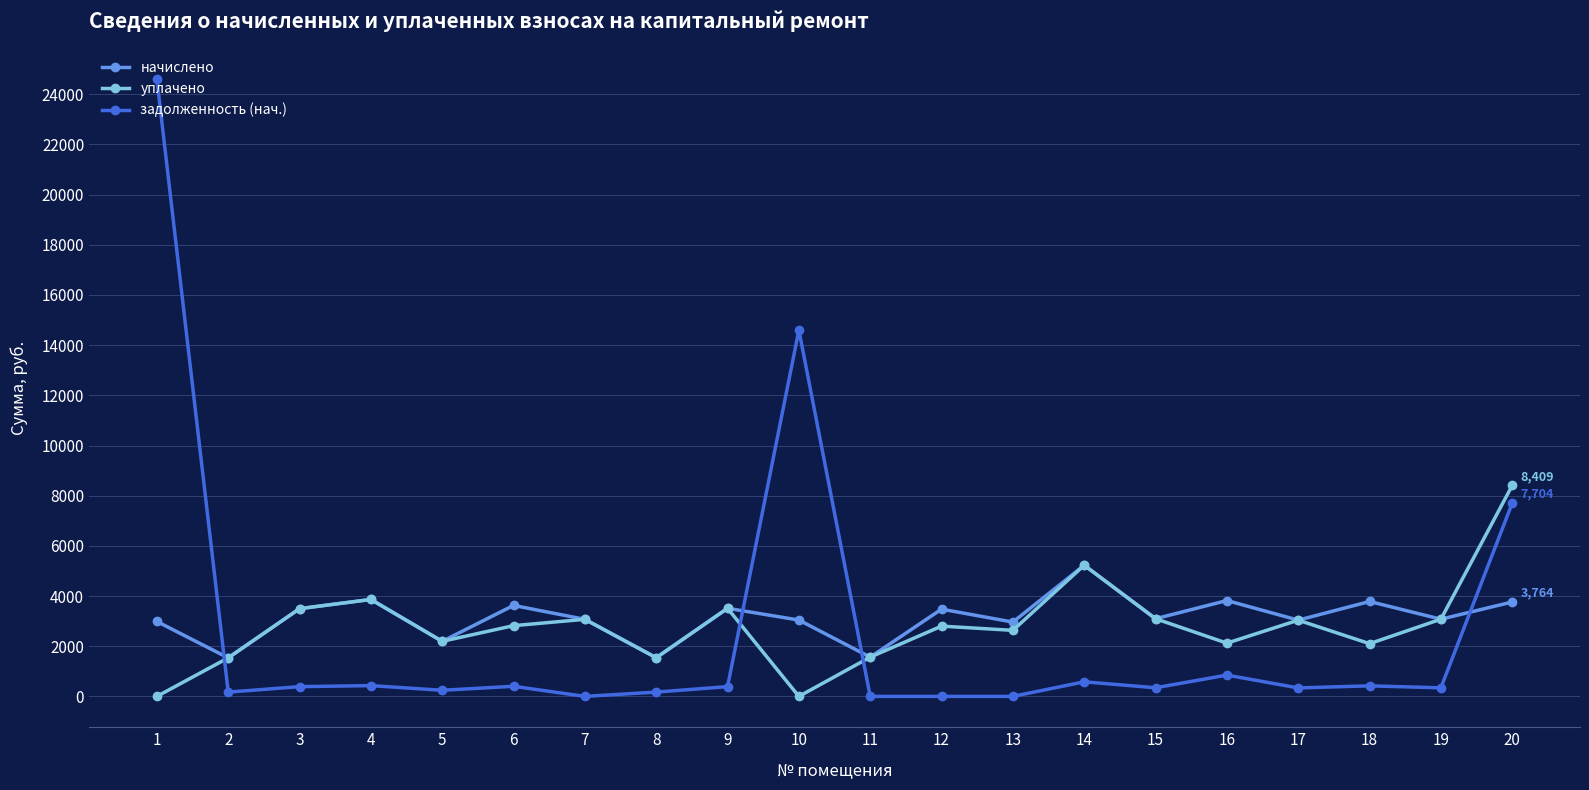

True or false: задолженность (нач.) and уплачено cross at least once.

True